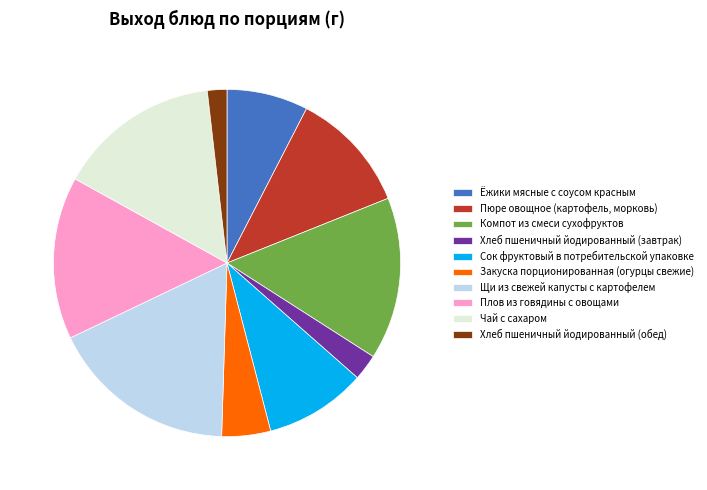

Is Хлеб пшеничный йодированный (завтрак) the majority of the pie?

No